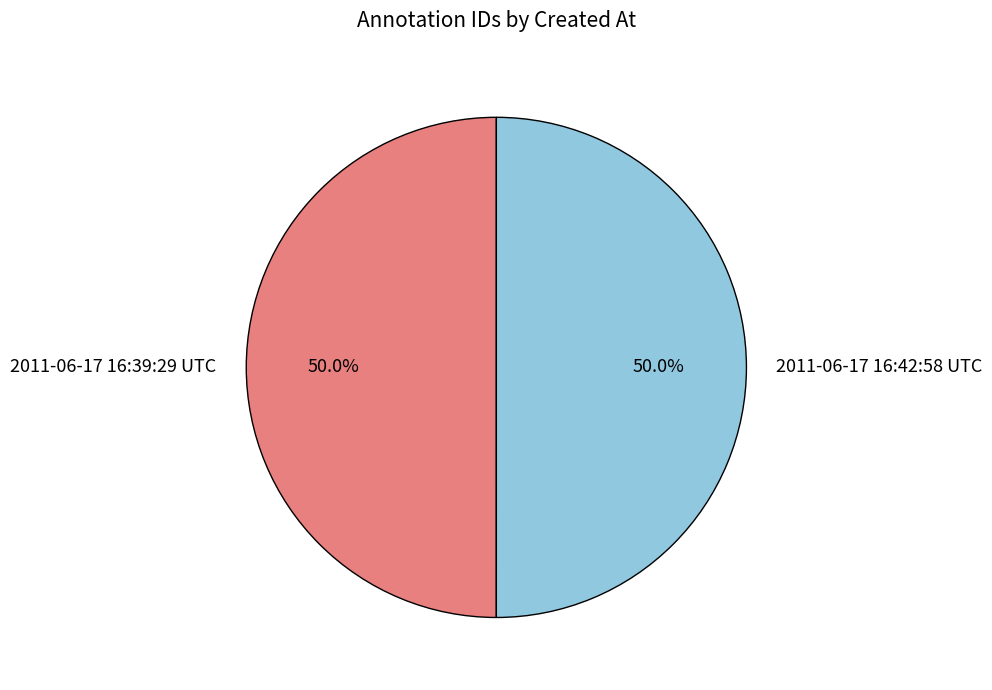

Approximately how many times larger is the value at 2011-06-17 16:42:58 UTC compared to 2011-06-17 16:39:29 UTC?

1.0